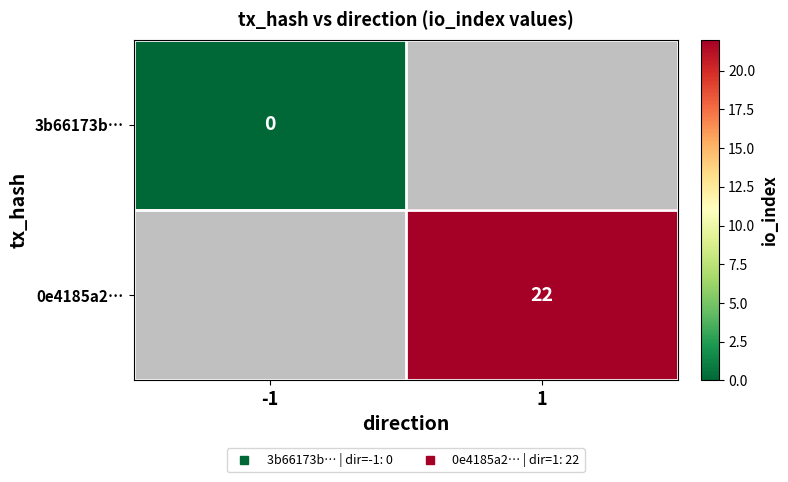

At which label does 0e4185a2… reach its minimum?

-1